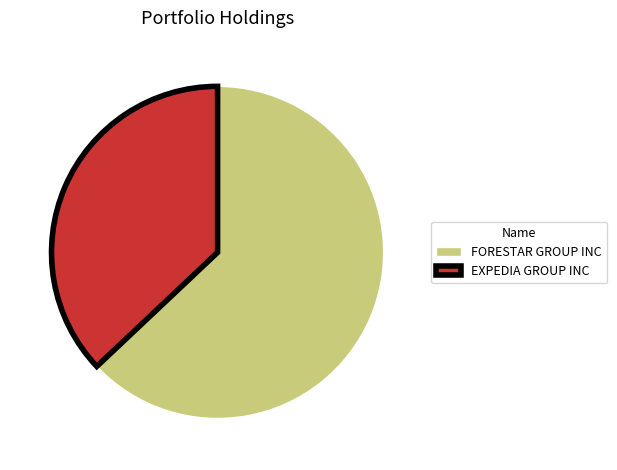

True or false: FORESTAR GROUP INC accounts for 63% of the total.

True